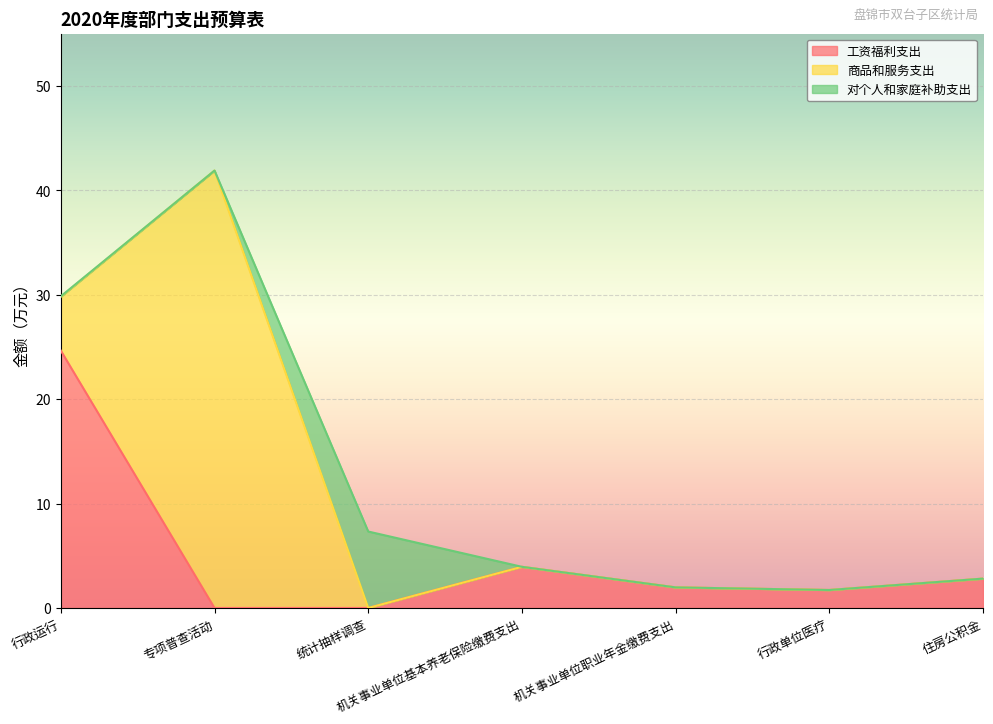

Between which two adjacent categories do 商品和服务支出 and 对个人和家庭补助支出 first intersect?

专项普查活动 and 统计抽样调查